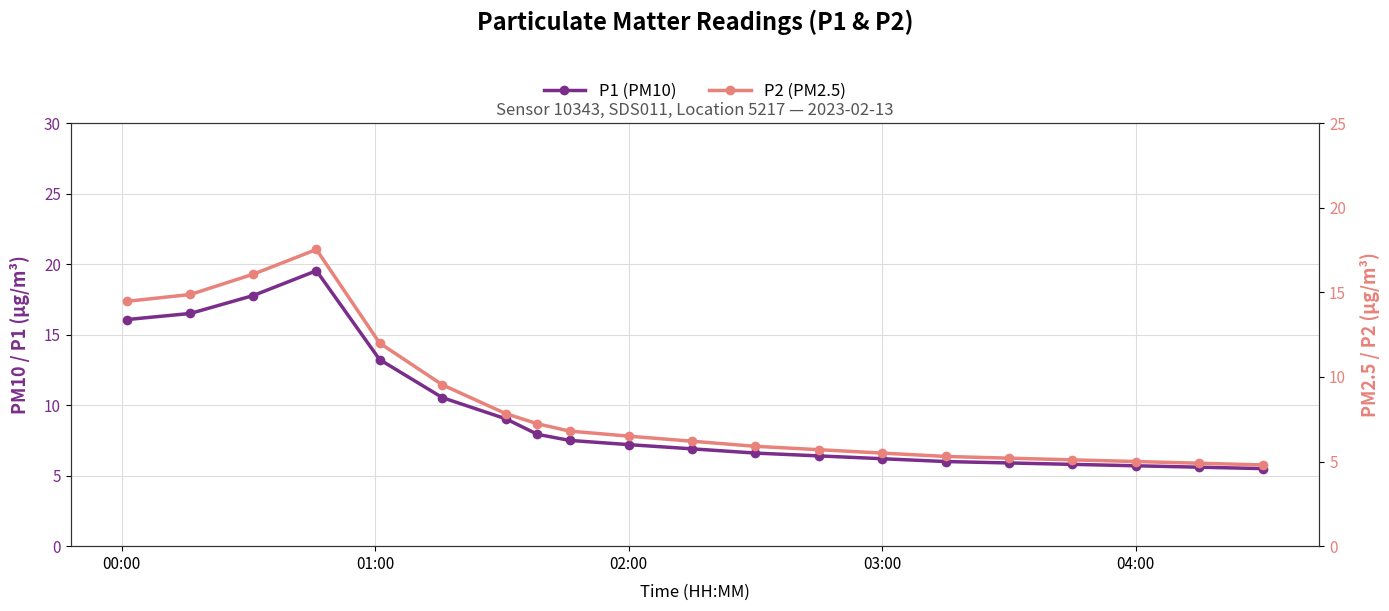

What are all the series names shown in the legend?

P1 (PM10), P2 (PM2.5)